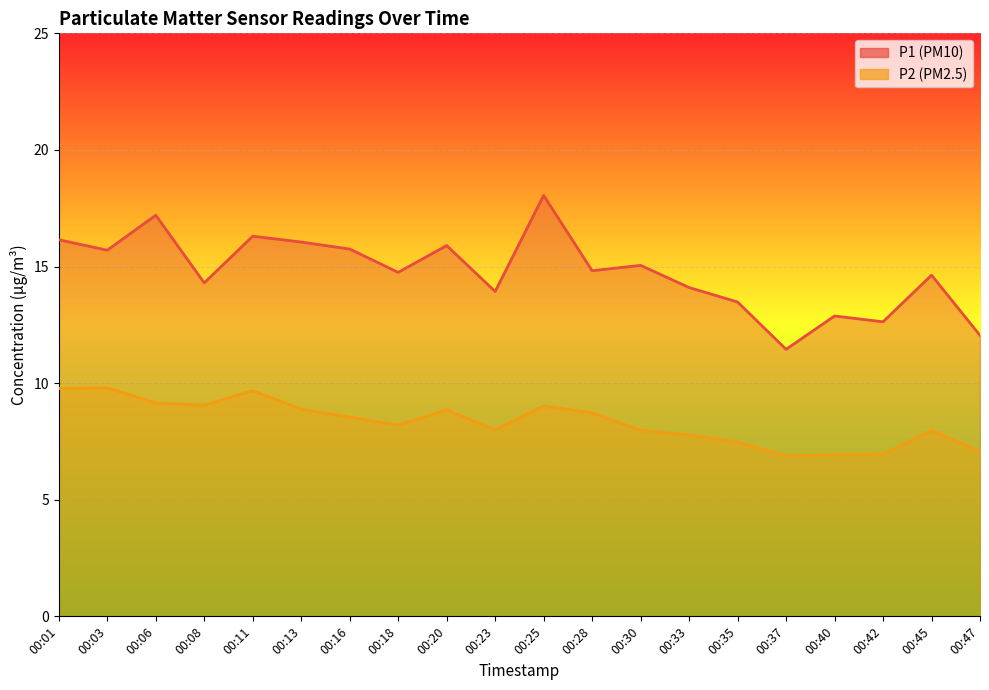

What is the sum of the P1 values at 00:25 and 00:35?

31.5